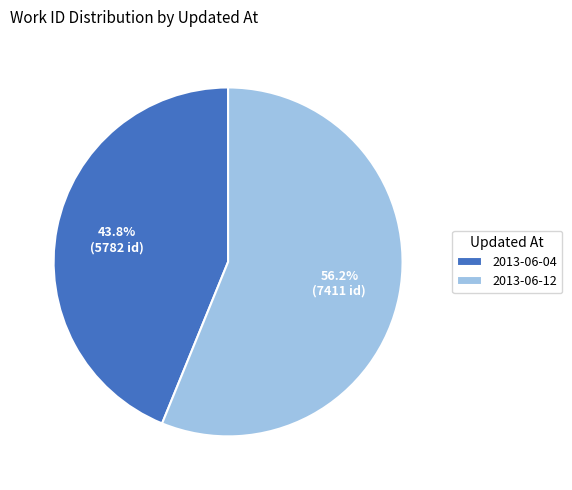

Which slice is the smallest?

2013-06-04